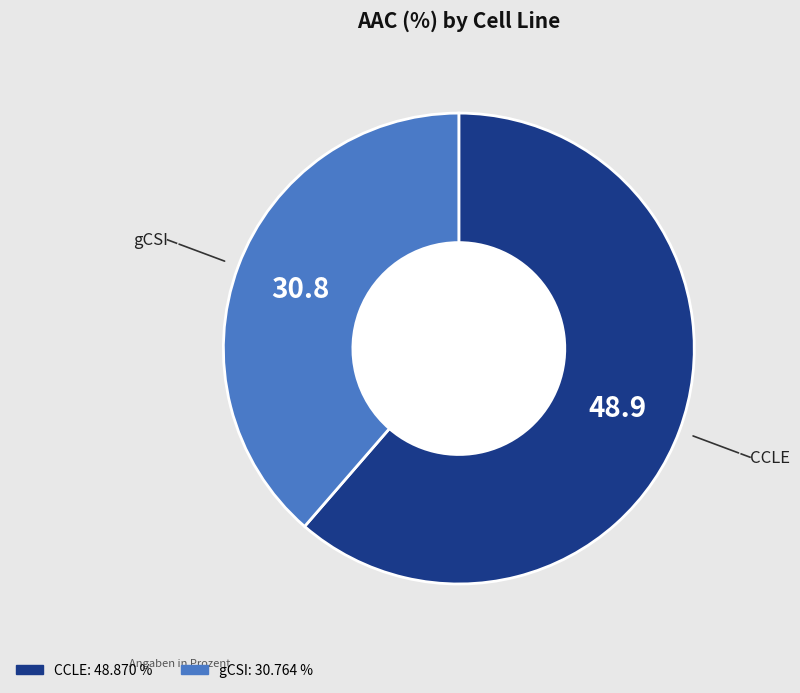

Is gCSI the majority of the pie?

No